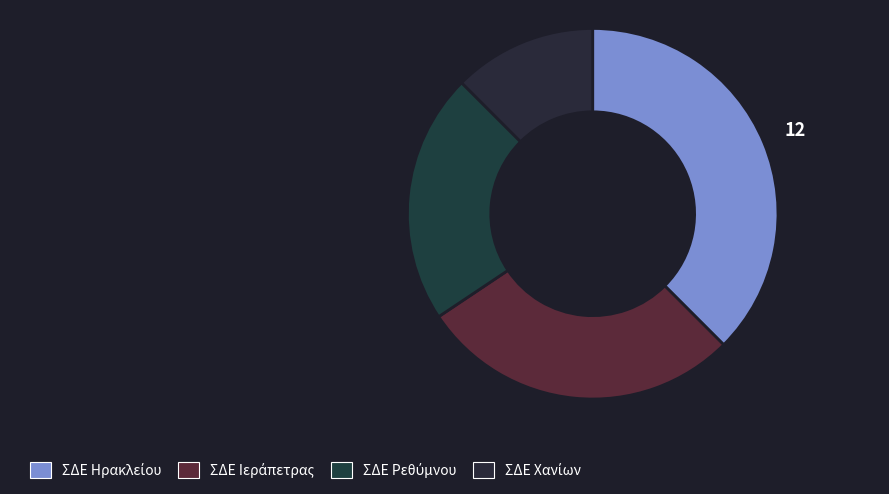

Which slice is the smallest?

ΣΔΕ Χανίων